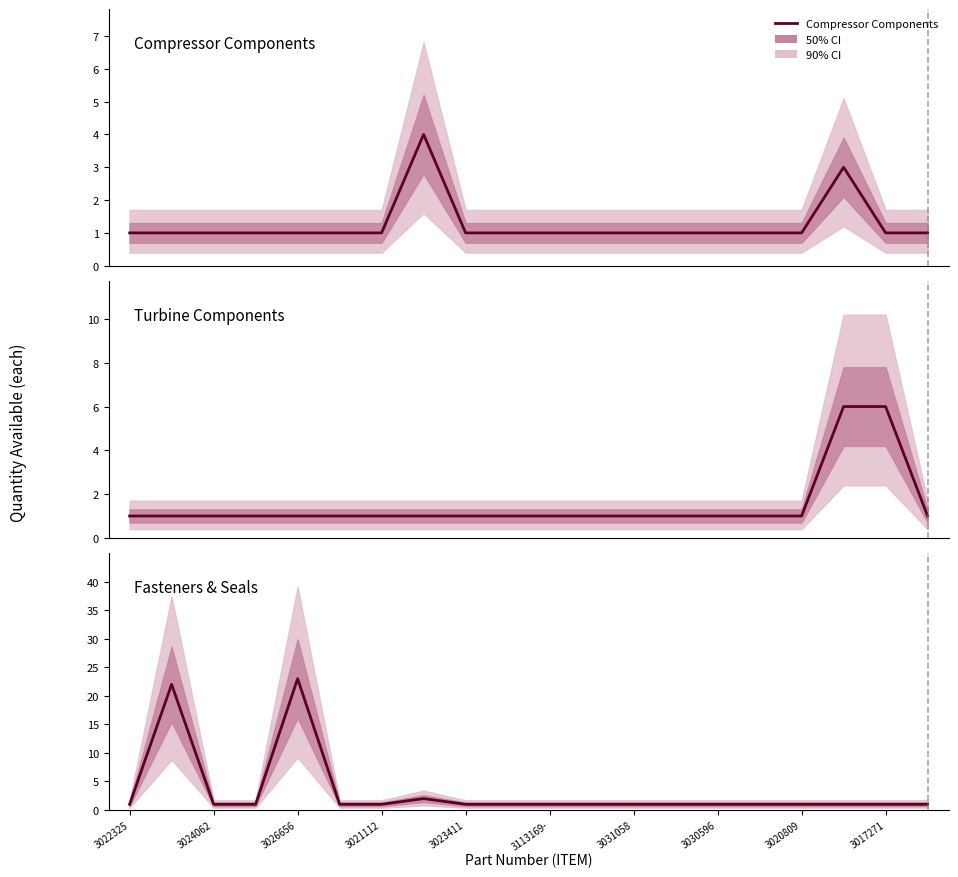

Is it true that Compressor Components equals 1 at 13?

True